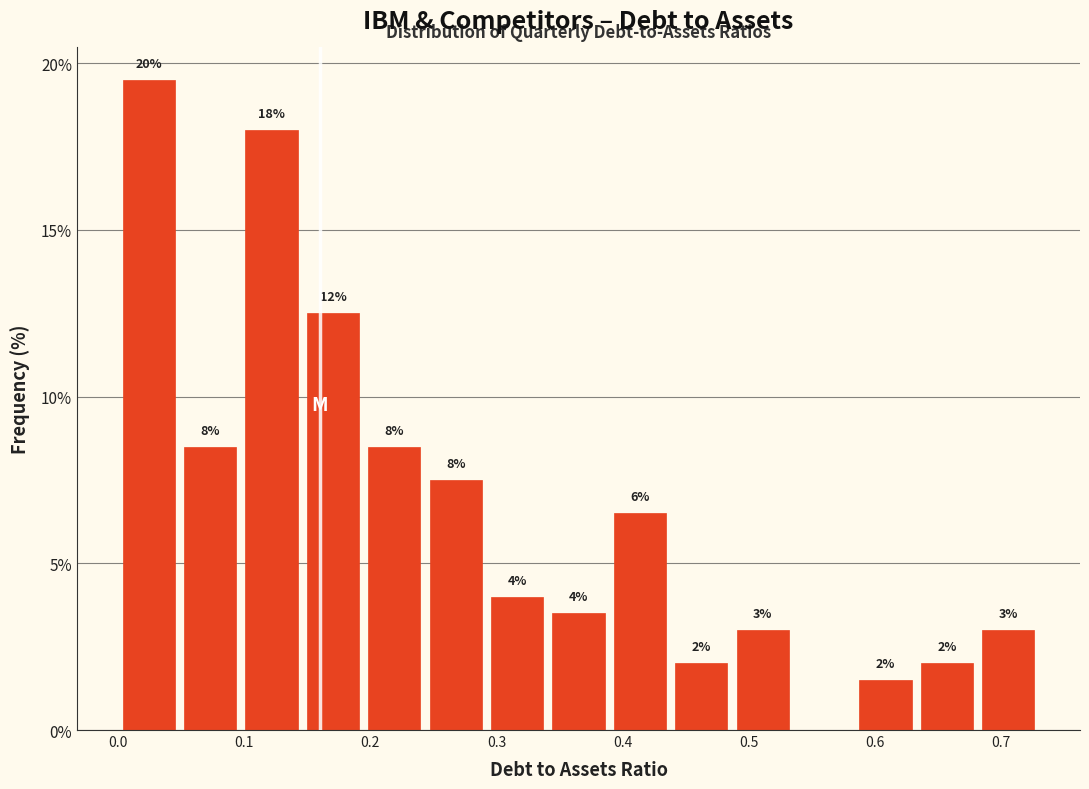

Over which range of the x-axis is the bar tallest?

0.00 to 0.05